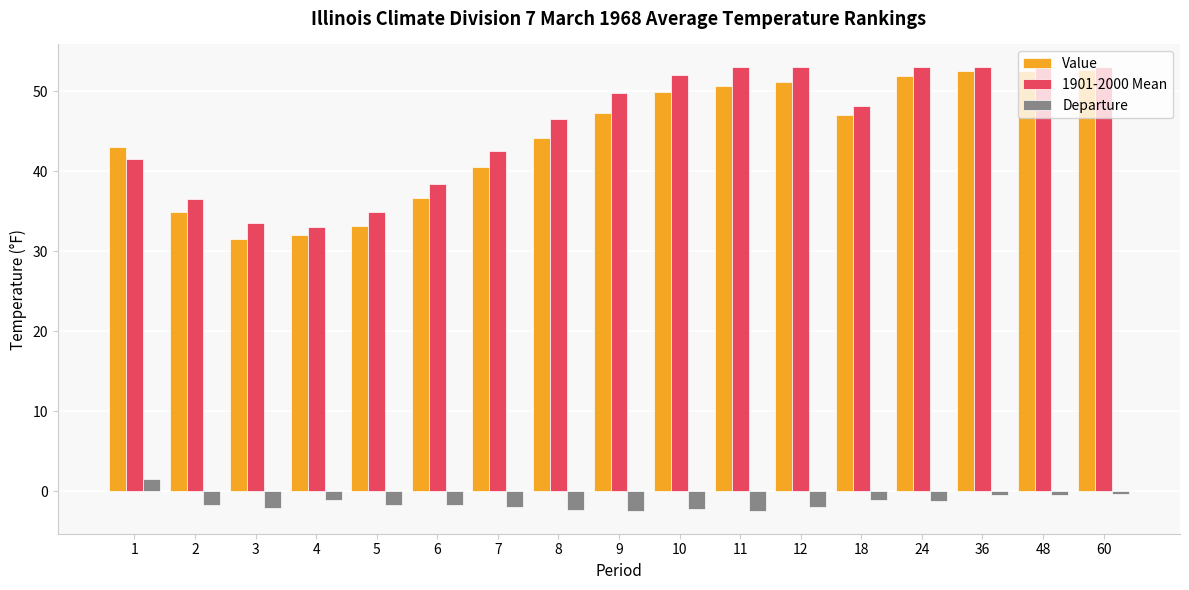

Which series changed the most between 3 and 48?

Value